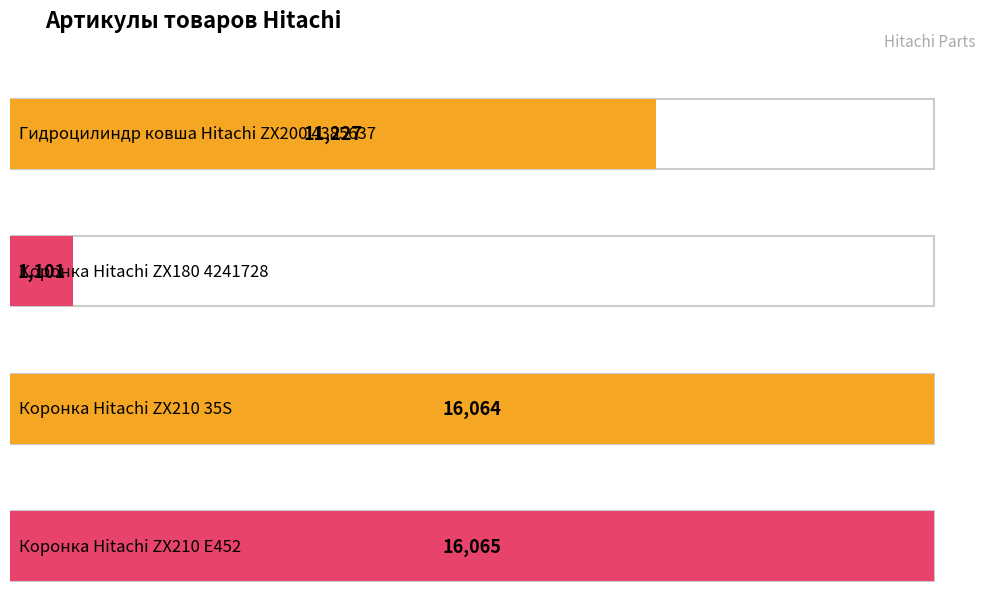

How many data points are less than 16064?

2